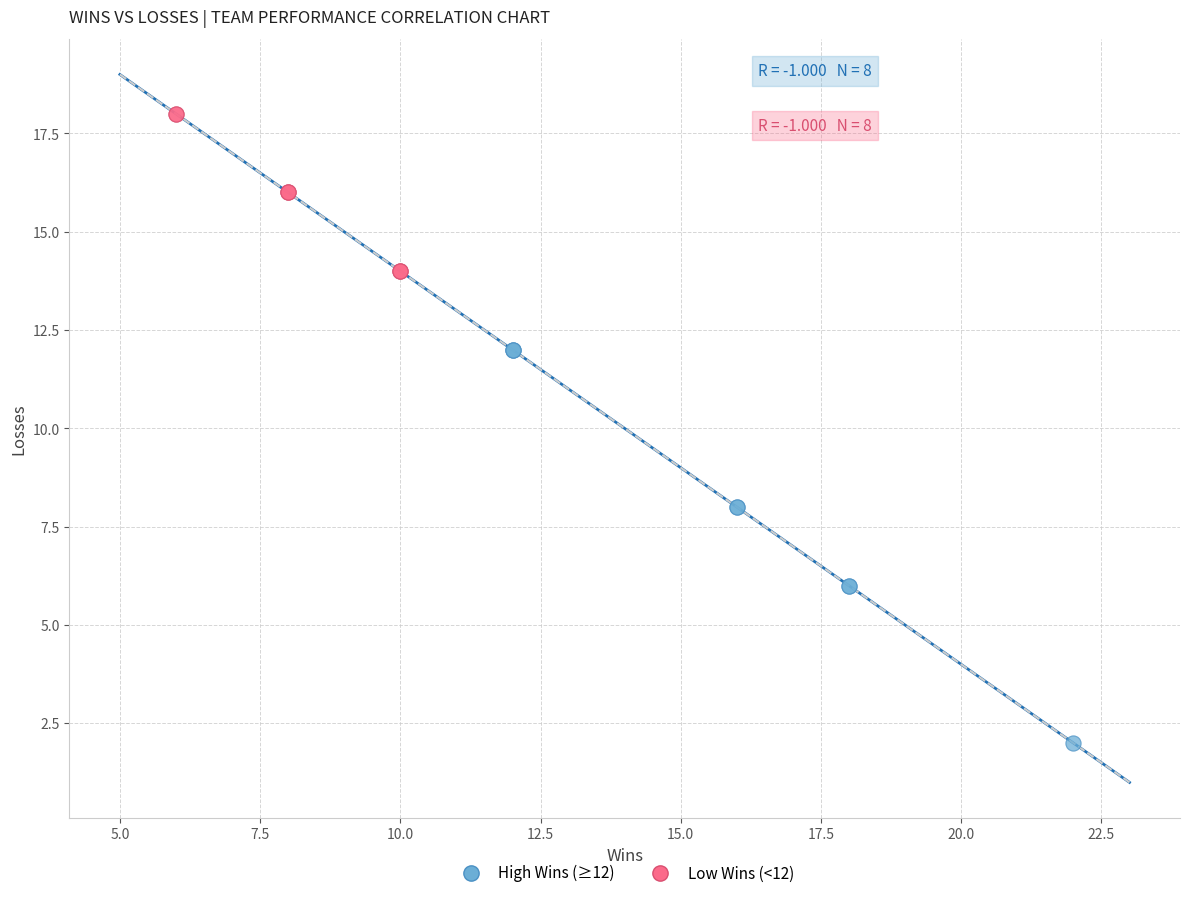

Which series contains the highest Y value?

Low Wins (<12)